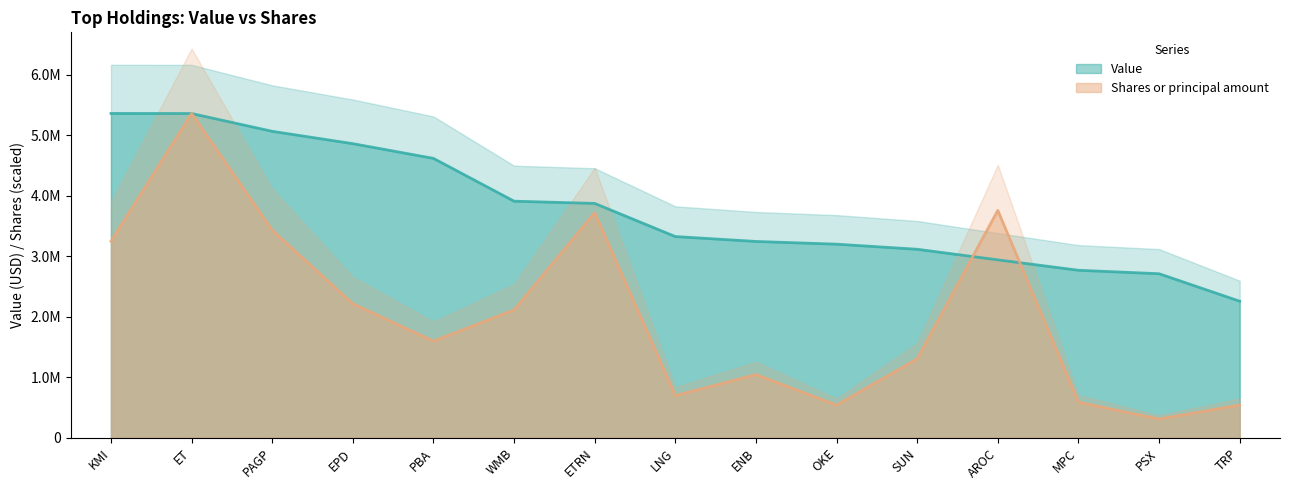

Which has a higher value, SUN or LNG?

LNG